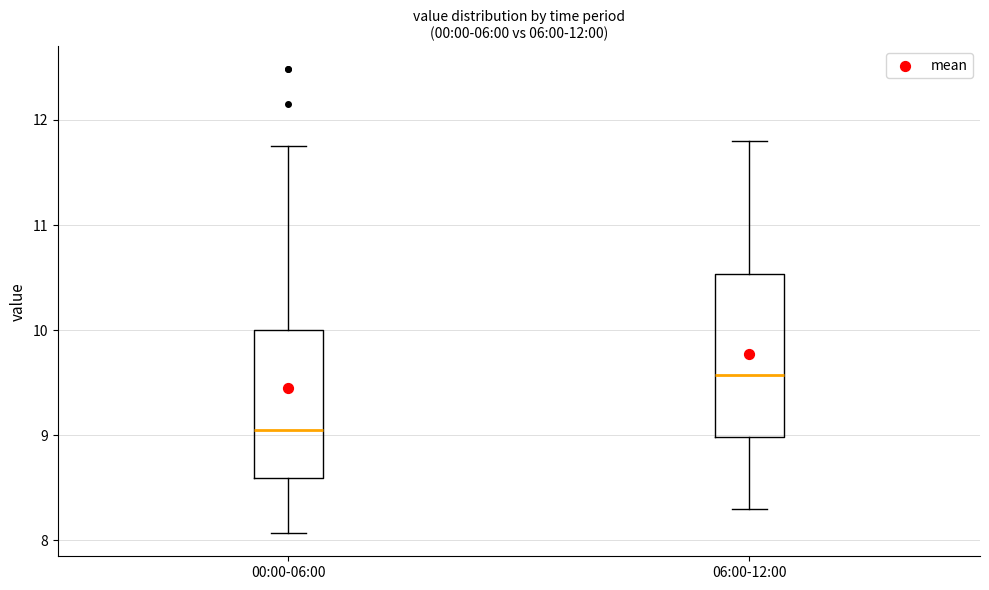

Which box has the highest median line?

06:00-12:00